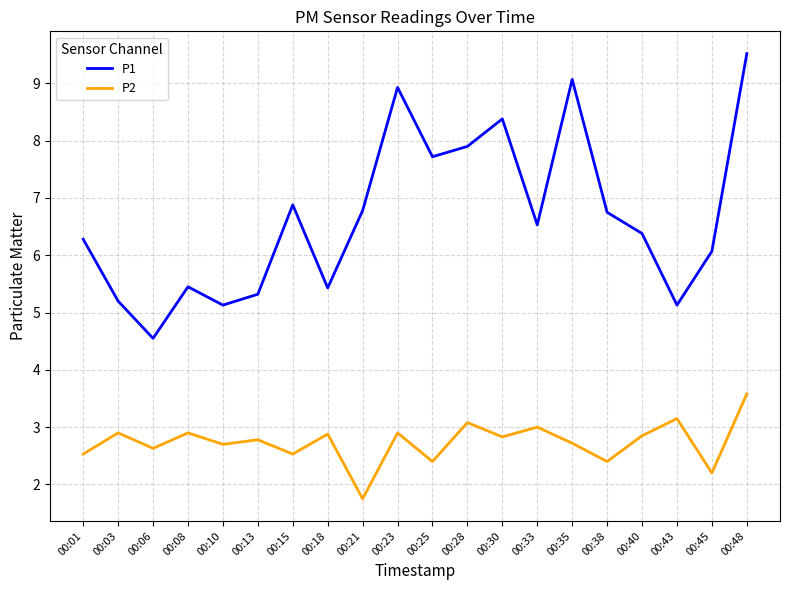

Rank the series by their maximum value, from lowest to highest.

P2, P1